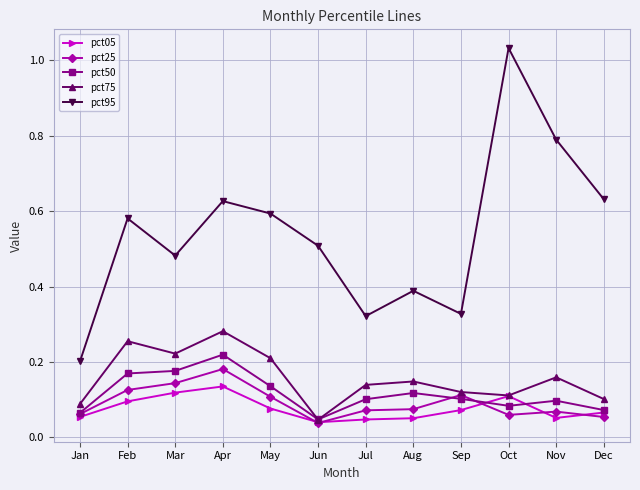

True or false: pct95 and pct50 intersect in this chart.

False